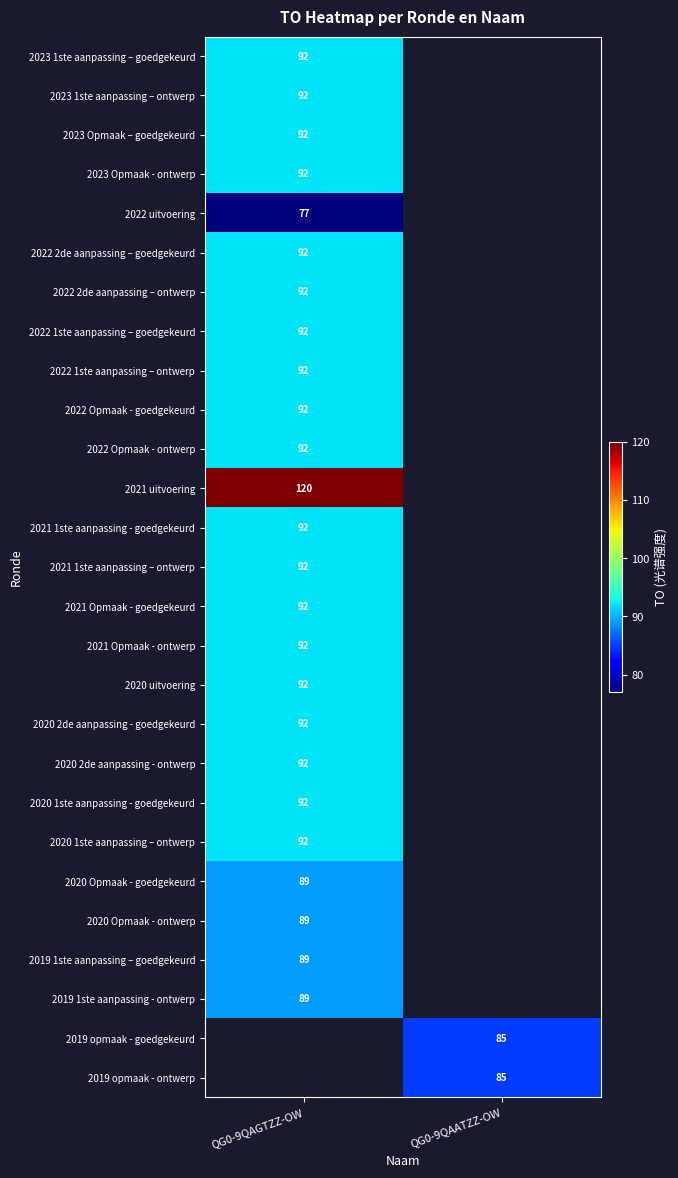

True or false: 2019 1ste aanpassing – goedgekeurd has a value of 134.2 at QG0-9QAGTZZ-OW.

False